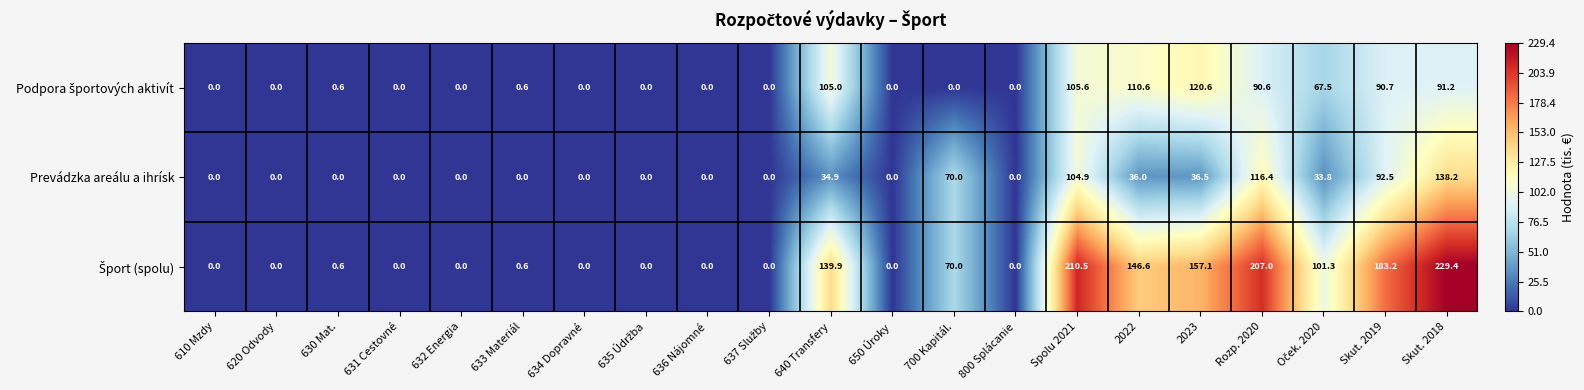

How many categories are shown in the chart?

21